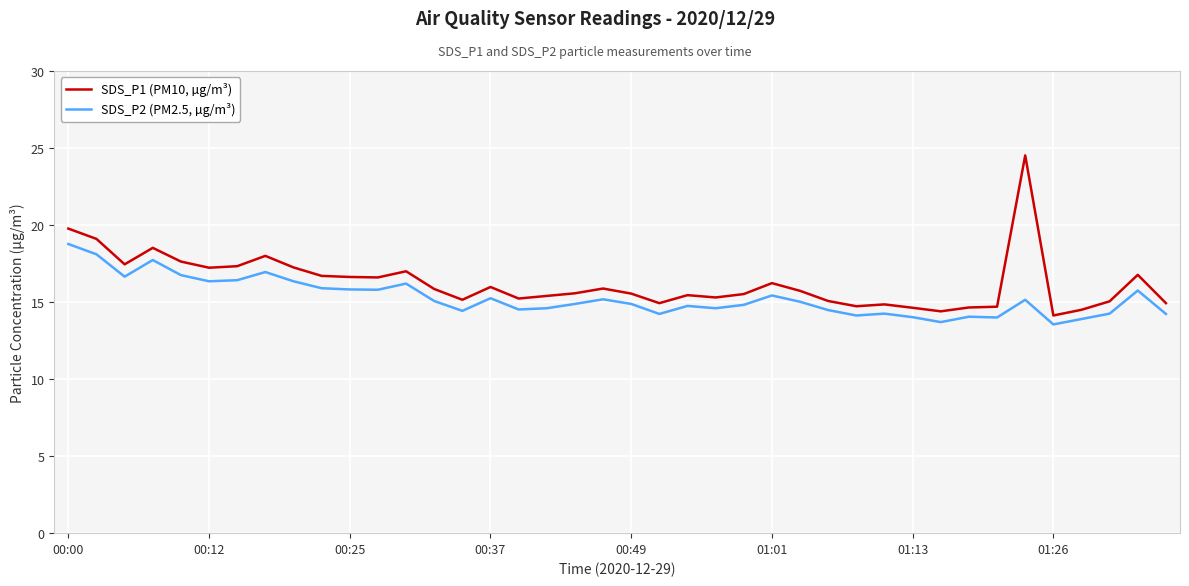

Which series has the largest range (max minus min)?

SDS_P1 (PM10, µg/m³)